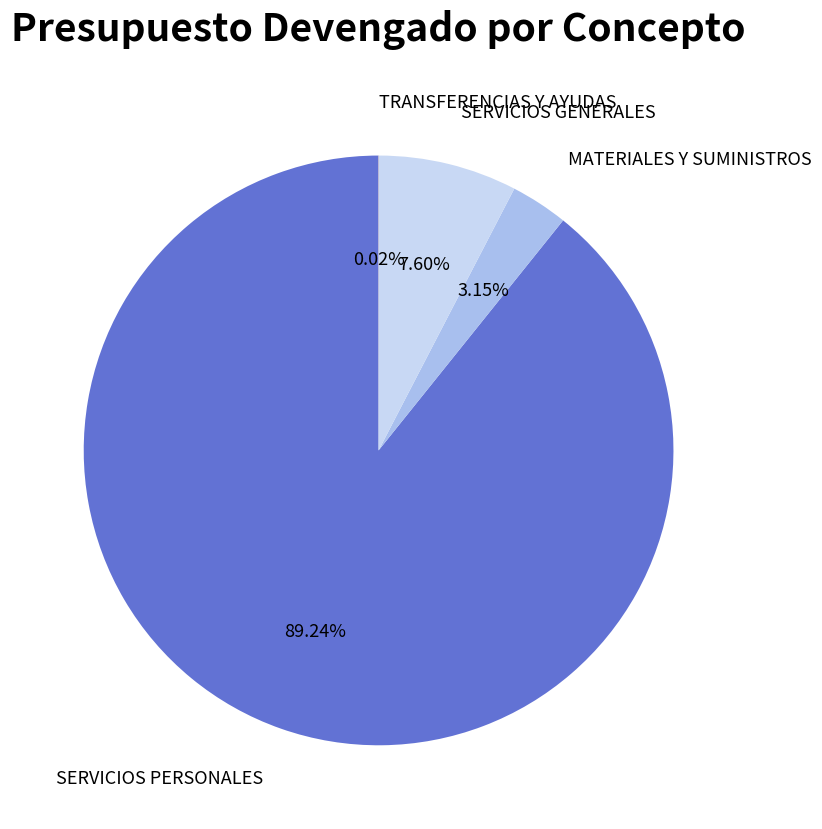

To the nearest percent, what is the difference between the MATERIALES Y SUMINISTROS and SERVICIOS PERSONALES slice percentages?

86%